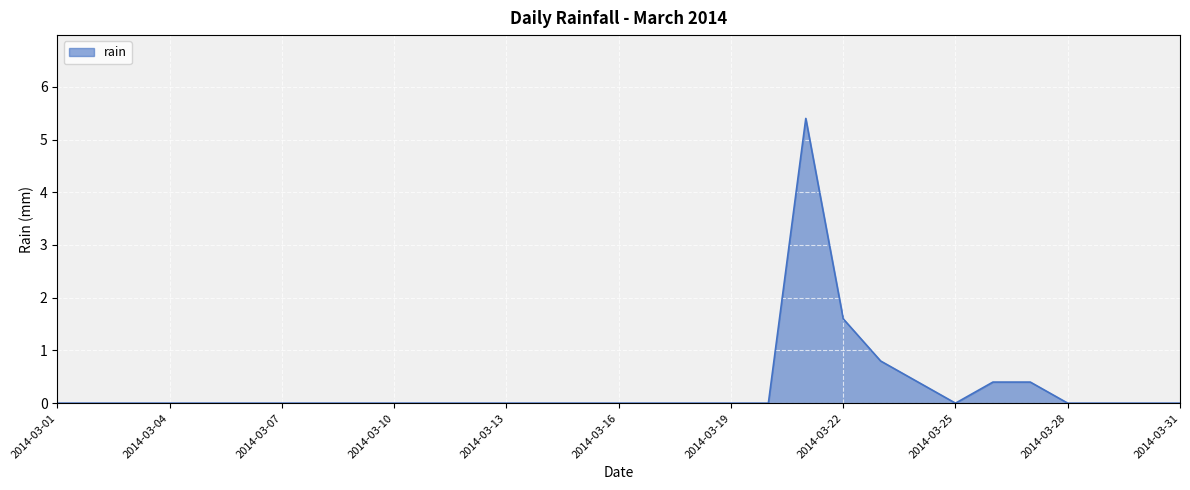

What is the difference between the maximum and minimum values?

5.4